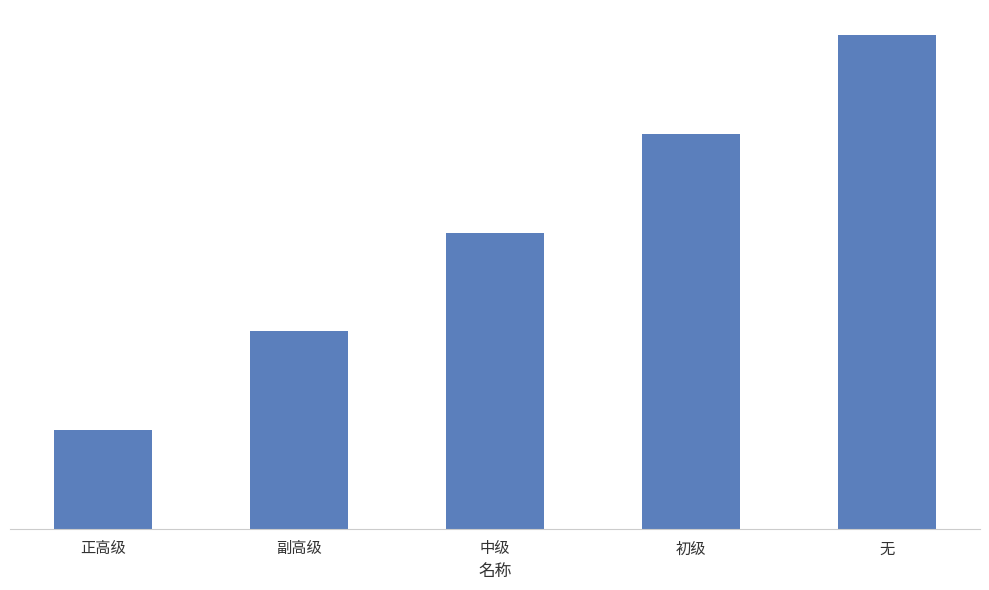

Are the bars horizontal?

No